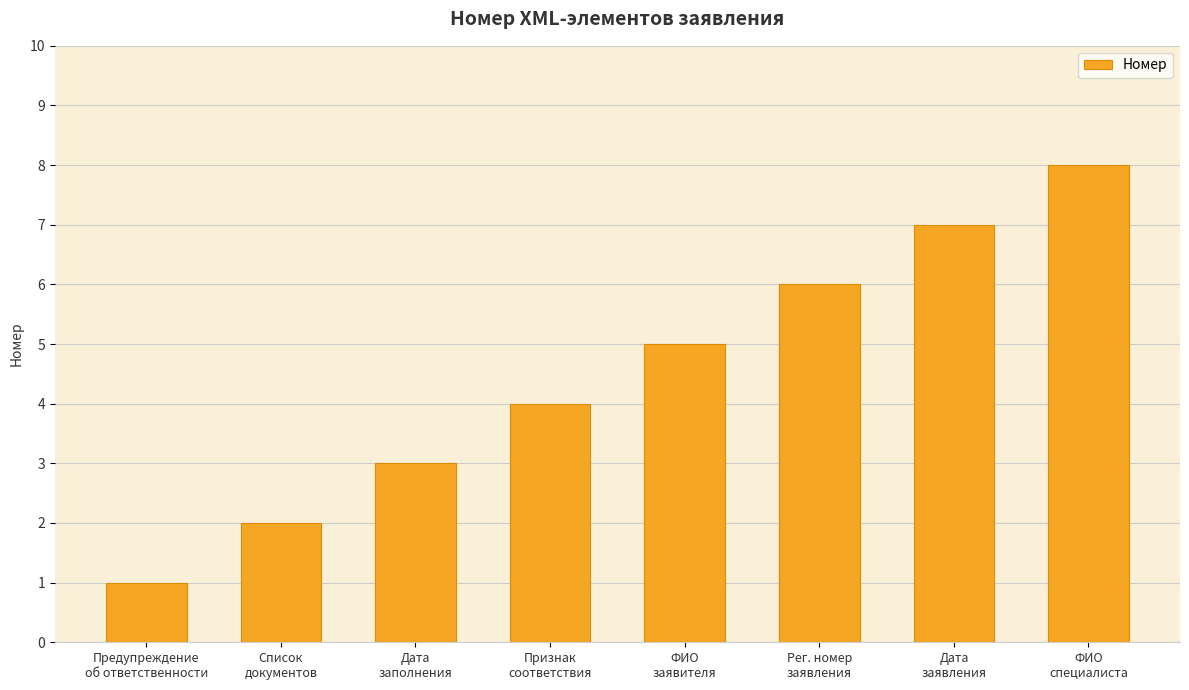

What is the minimum value shown in the chart?

1